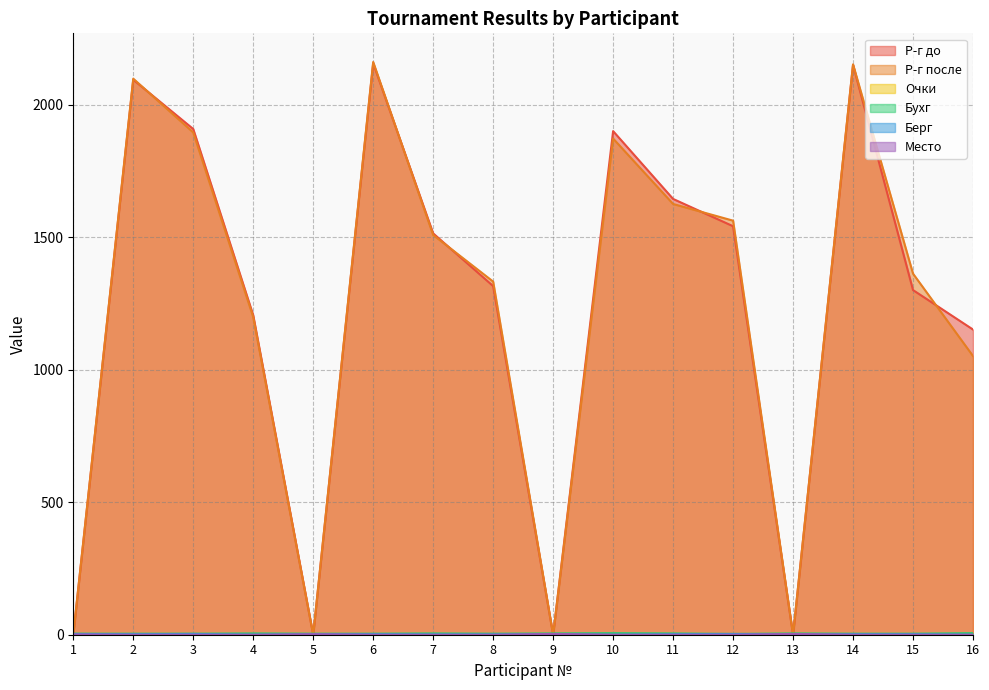

Reading left to right, what are all the values shown in this chart?

Р-г до: 1=0	2=2095	3=1909	4=1206	5=0	6=2157	7=1515	8=1316	9=0	10=1901	11=1645	12=1542	13=0	14=2151	15=1301	16=1152
Р-г после: 1=0	2=2099	3=1896	4=1199	5=0	6=2162	7=1509	8=1333	9=0	10=1873	11=1626	12=1563	13=0	14=2153	15=1363	16=1052
Очки: 1=2	2=2	3=2	4=1	5=2	6=2	7=1	8=2	9=1	10=0	11=1	12=3	13=1	14=2	15=2	16=0
Бухг: 1=4	2=4	3=4	4=5	5=4	6=4	7=5	8=4	9=5	10=6	11=5	12=3	13=5	14=4	15=4	16=6
Берг: 1=3	2=2	3=3	4=0	5=2	6=2	7=1	8=1	9=2	10=0	11=2	12=3	13=1	14=2	15=2	16=0
Место: 1=1	2=0	3=0	4=0	5=2	6=0	7=0	8=0	9=3	10=0	11=0	12=0	13=3	14=0	15=0	16=0